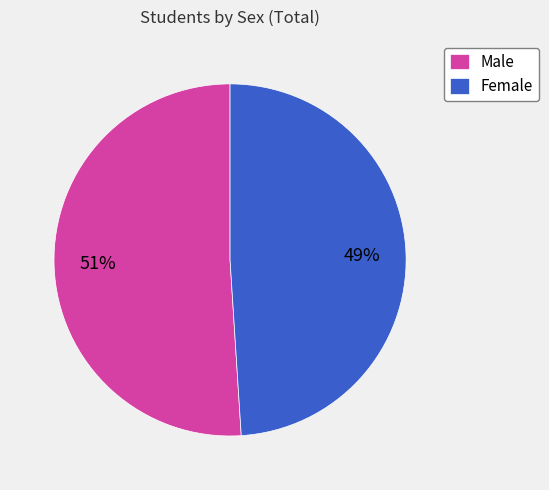

To the nearest percent, what is the difference between the largest and smallest slice percentages?

2%